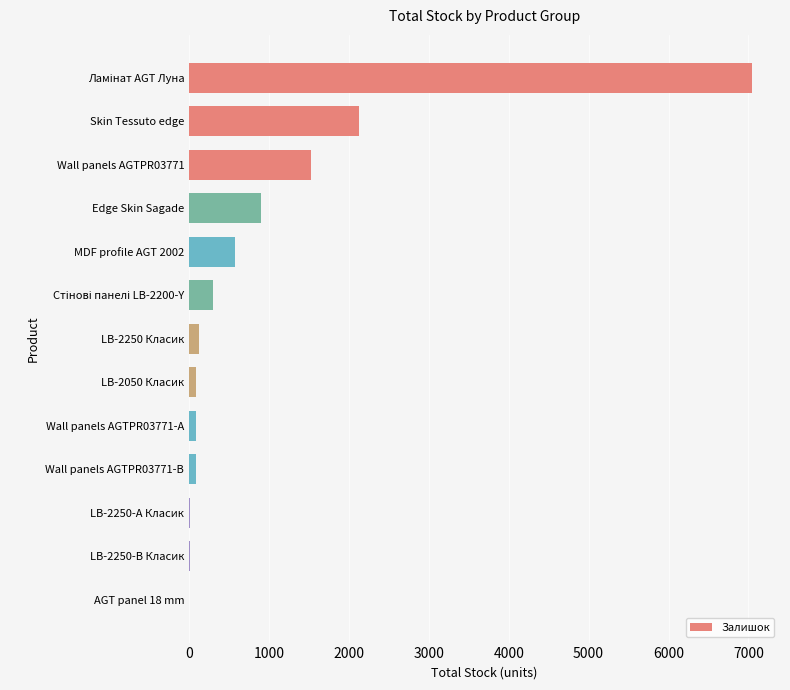

What is the sum of all values?

12866